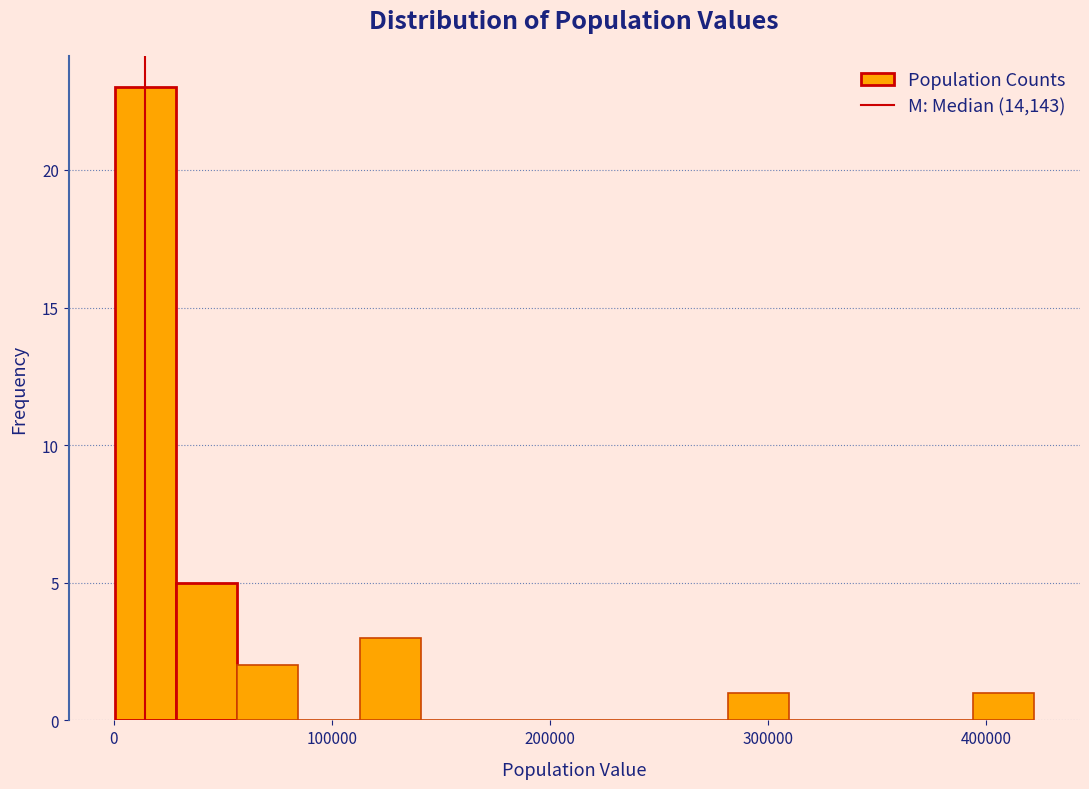

Around what value on the x-axis is the tallest bar? Give the approximate position of its centre, as read against the axis.

10000